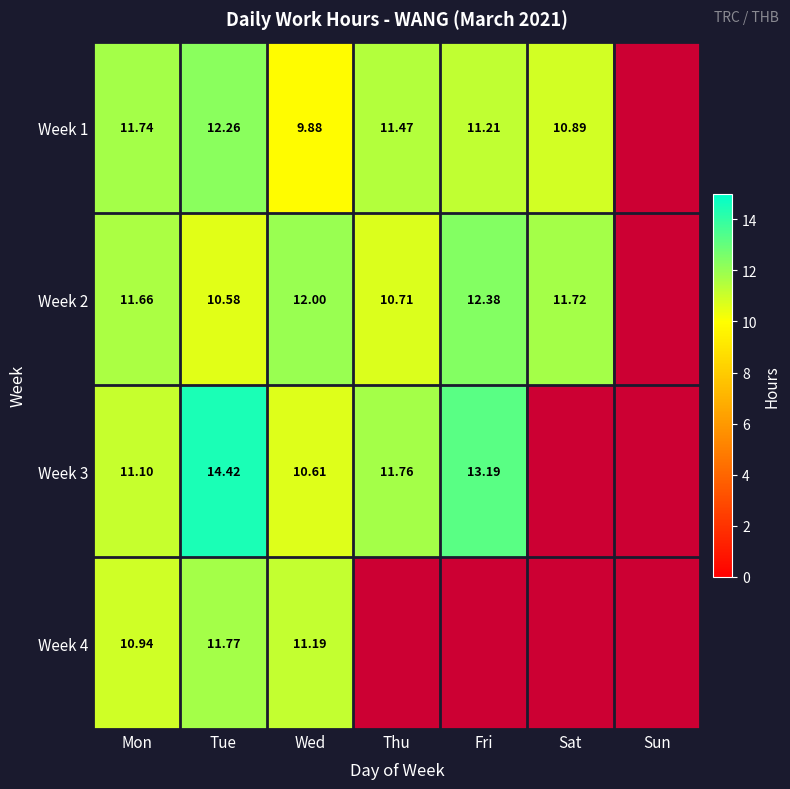

What is the difference between the highest and lowest values at Mon?

0.8